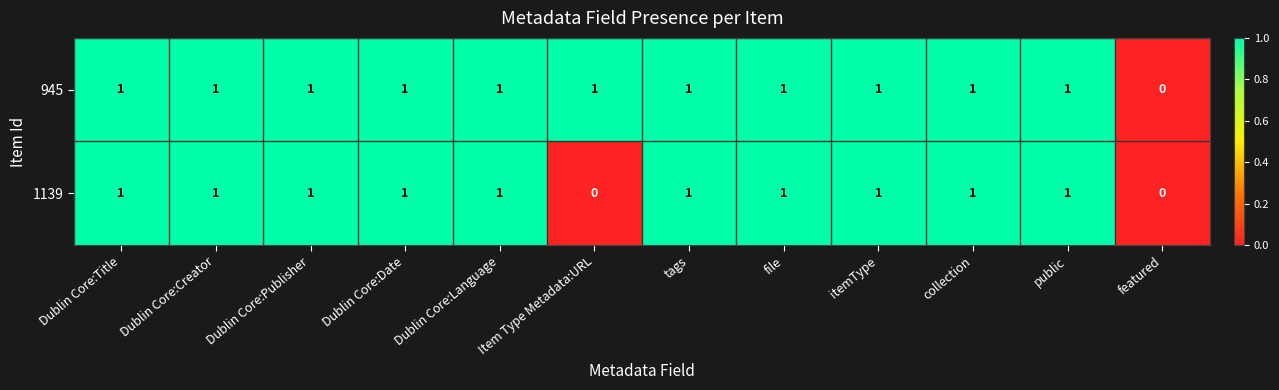

How many distinct data groups are displayed?

2